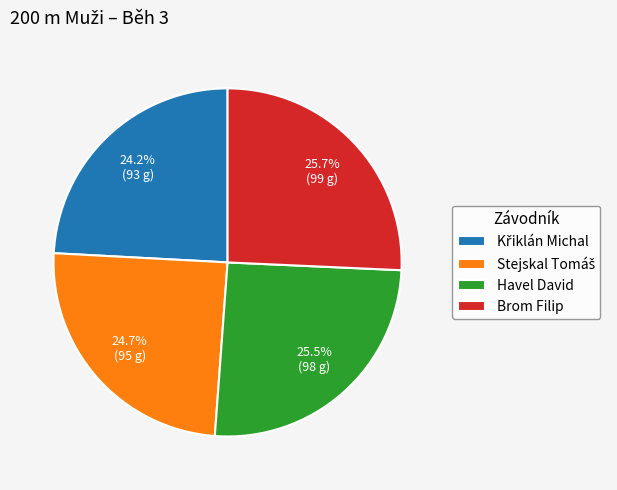

How many slices are in this pie chart?

4